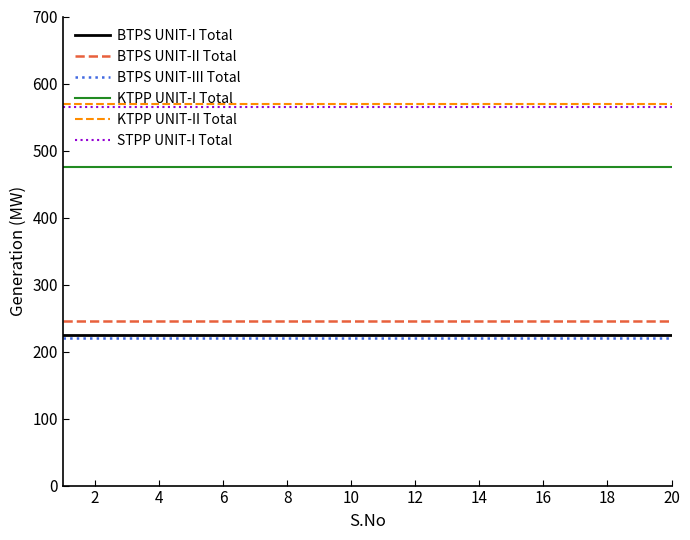

True or false: BTPS UNIT-III Total and BTPS UNIT-II Total intersect in this chart.

False